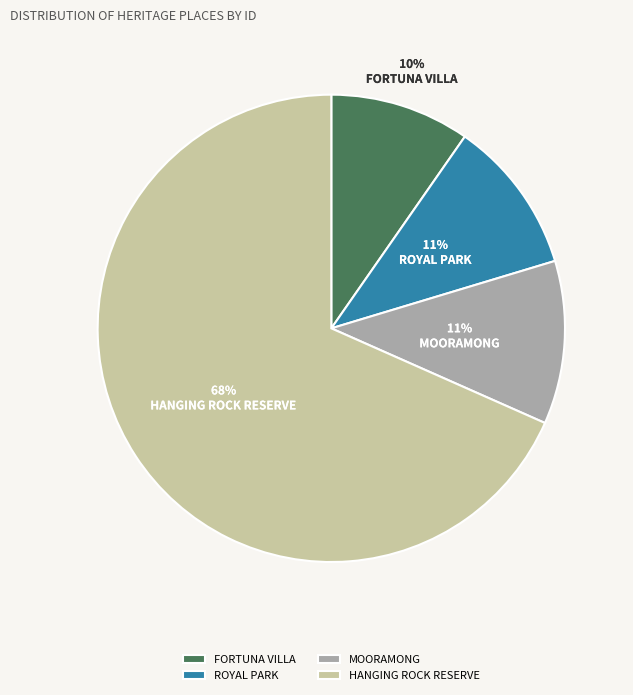

The FORTUNA VILLA slice represents 10% of the pie. True or false?

True